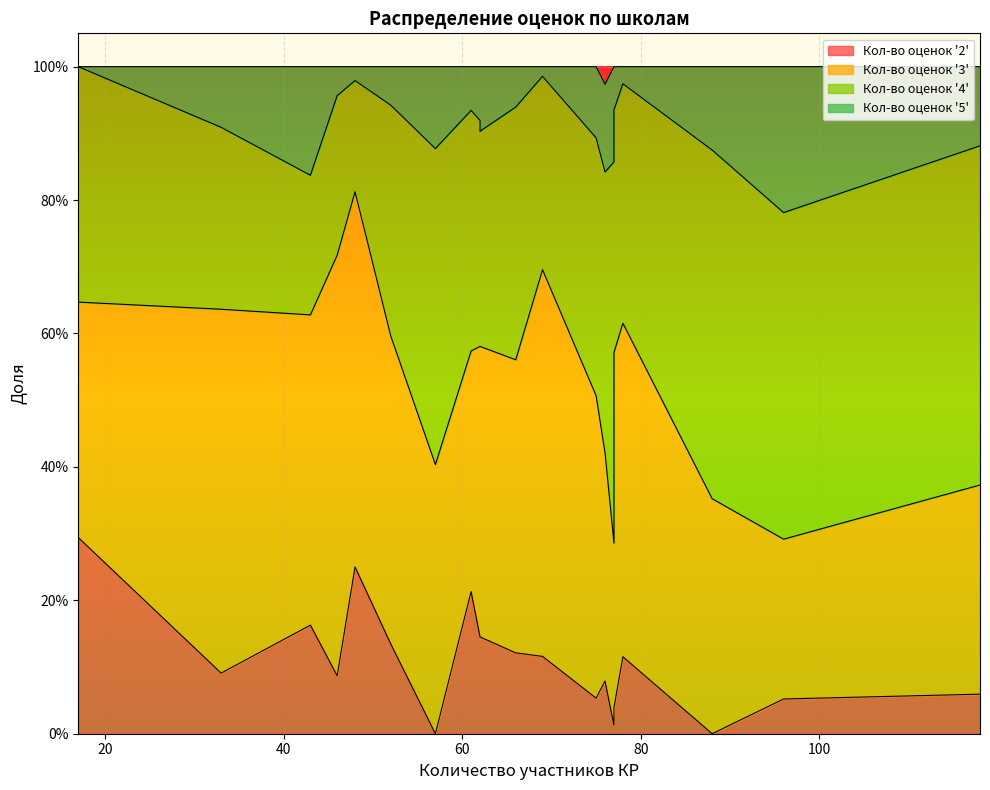

What value does the Кол-во оценок '5' series have at 5?

0.1